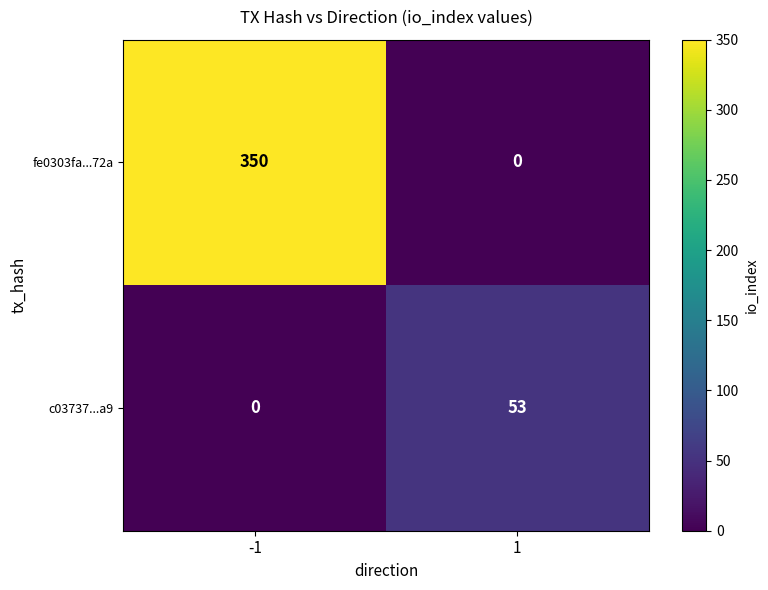

What is the difference between the fe0303fa...72a values at -1 and 1?

350